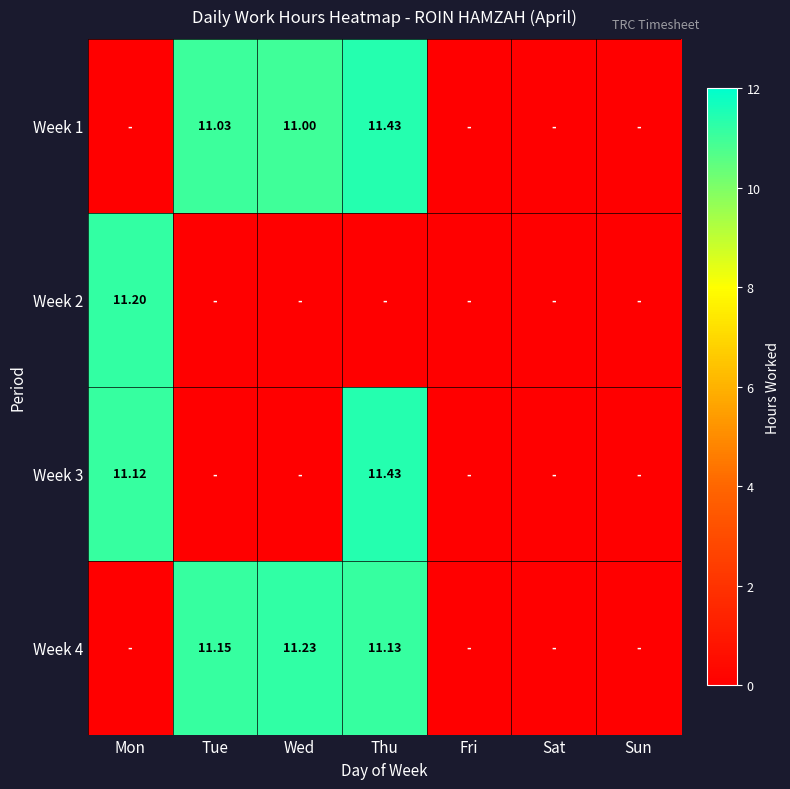

How many categories are shown in the chart?

7